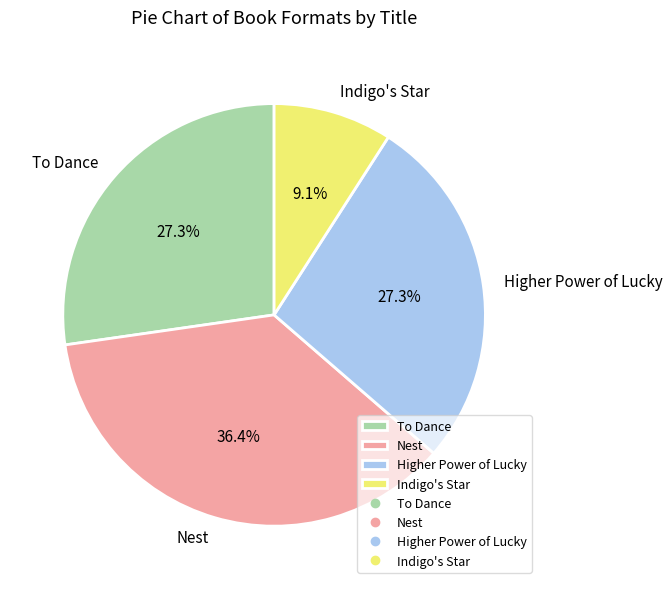

Which slice is the smallest?

Indigo's Star